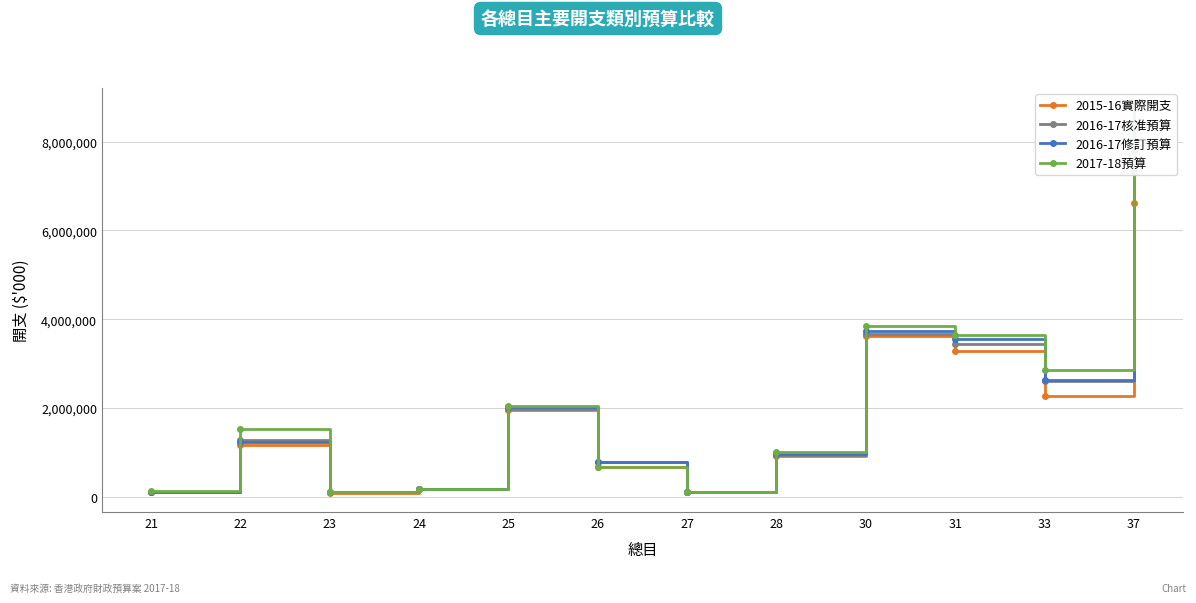

Which has a higher value, 25 or 23?

25